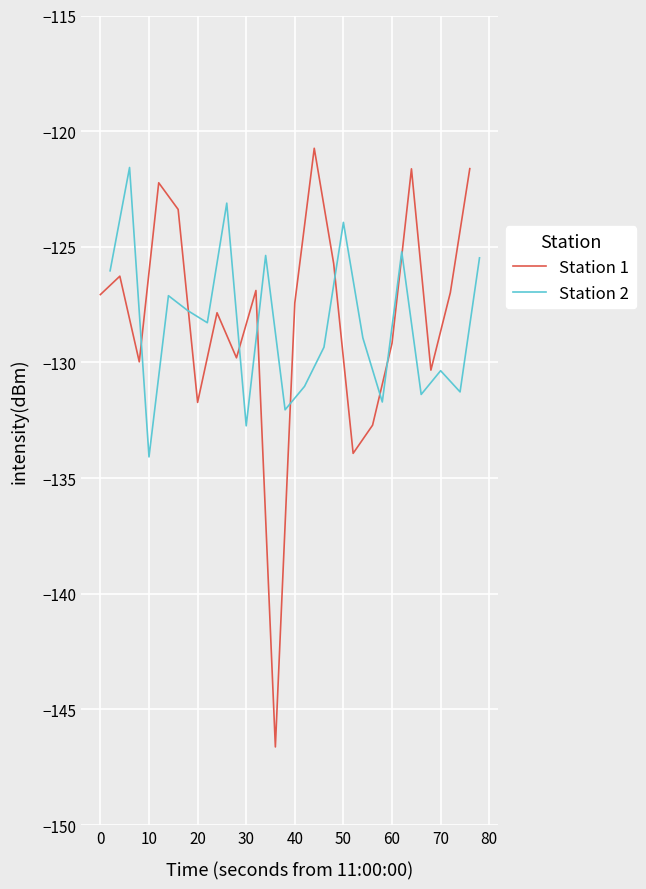

True or false: Station 1 has a value of -131.7 at 20.

True